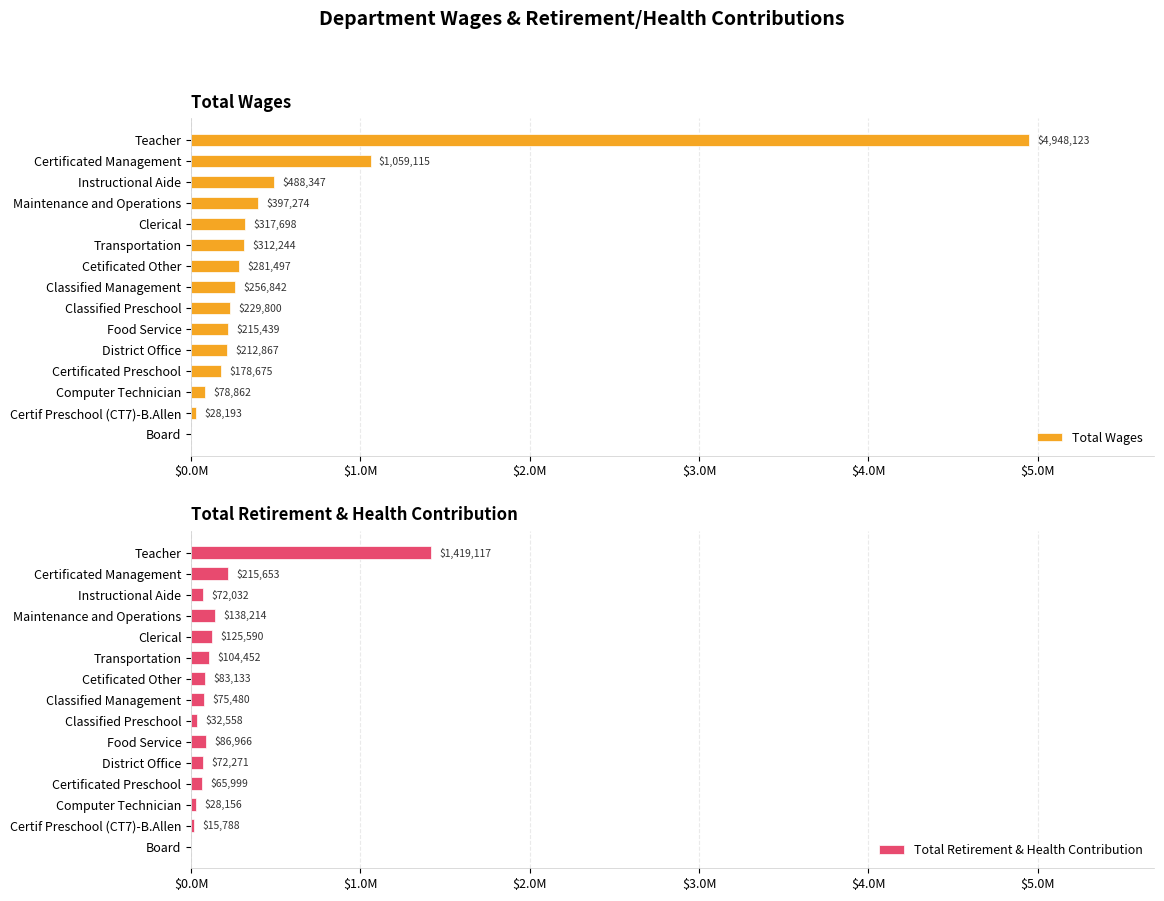

True or false: Total Retirement & Health Contribution has a value of 87150 at Clerical.

False